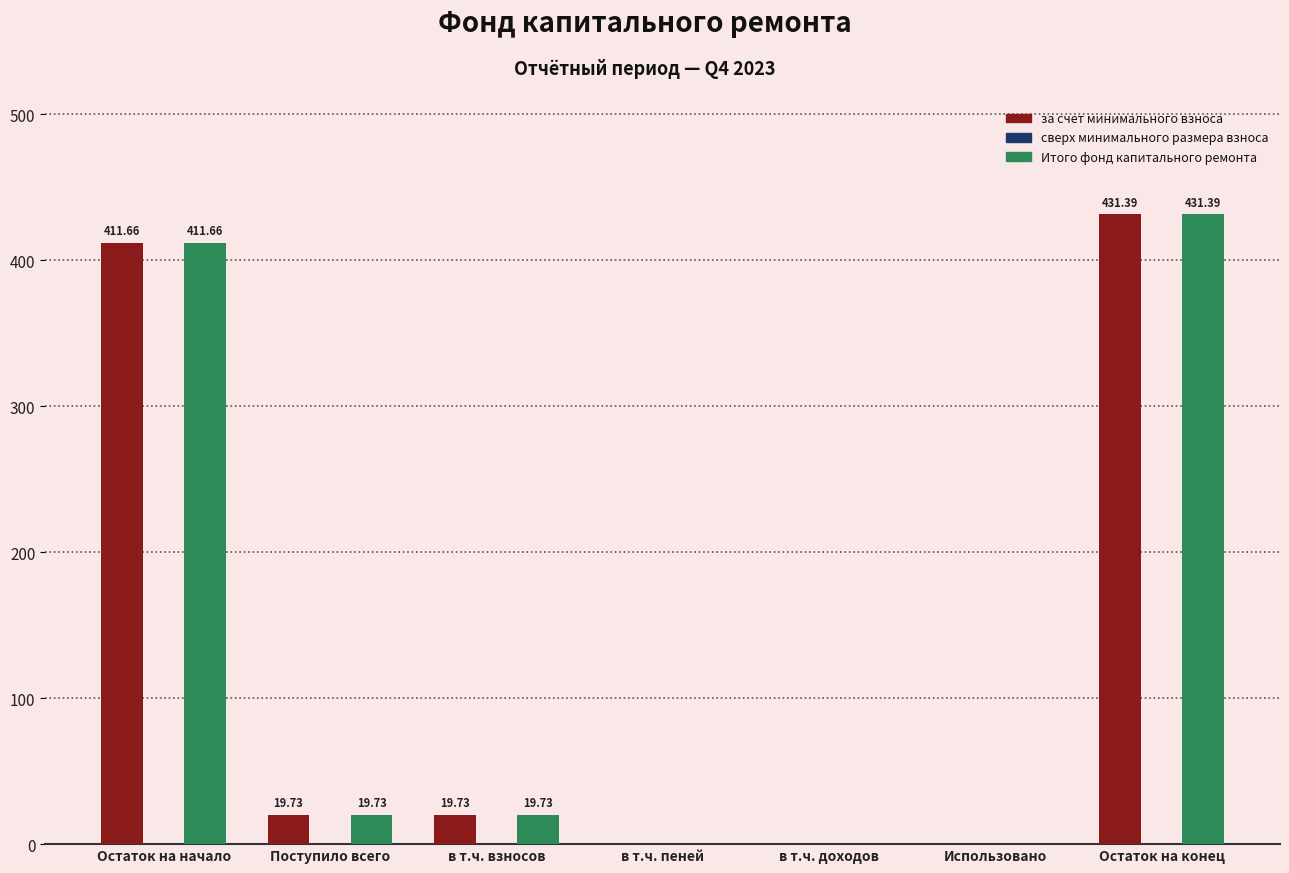

Which category has the highest value in the за счет минимального взноса series?

Остаток на конец